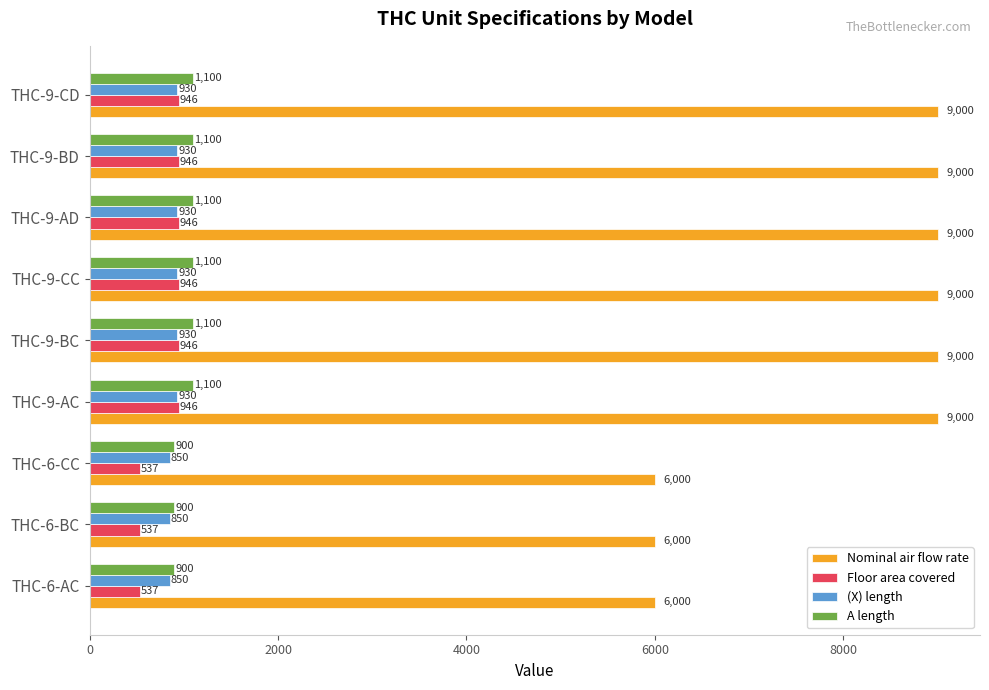

What is the average value of the Nominal air flow rate series?

8000